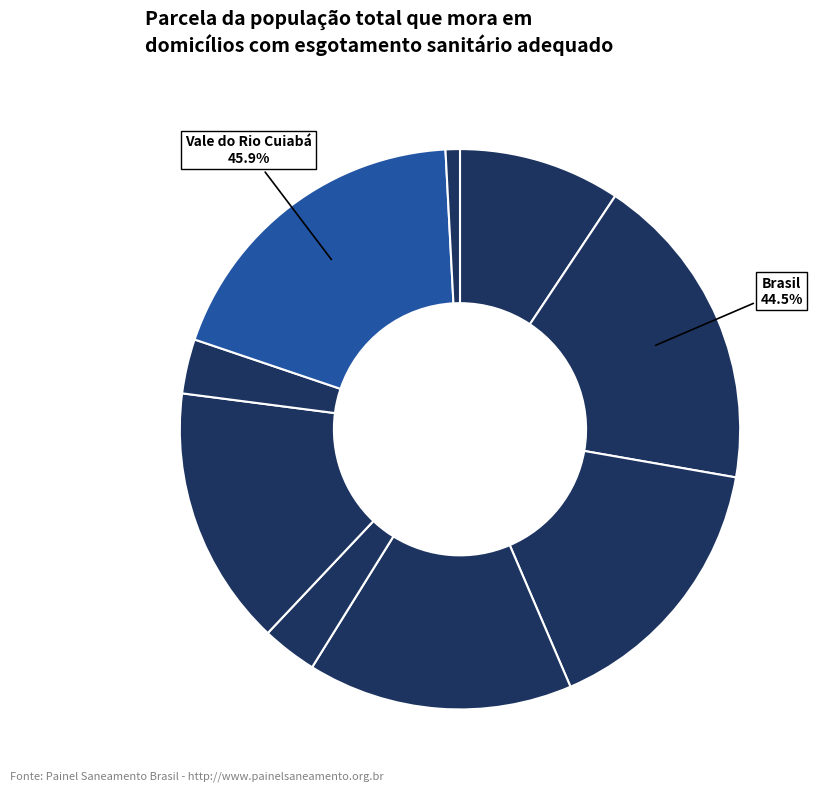

What is the change in value from Brasil to Distrito Federal?

-0.4